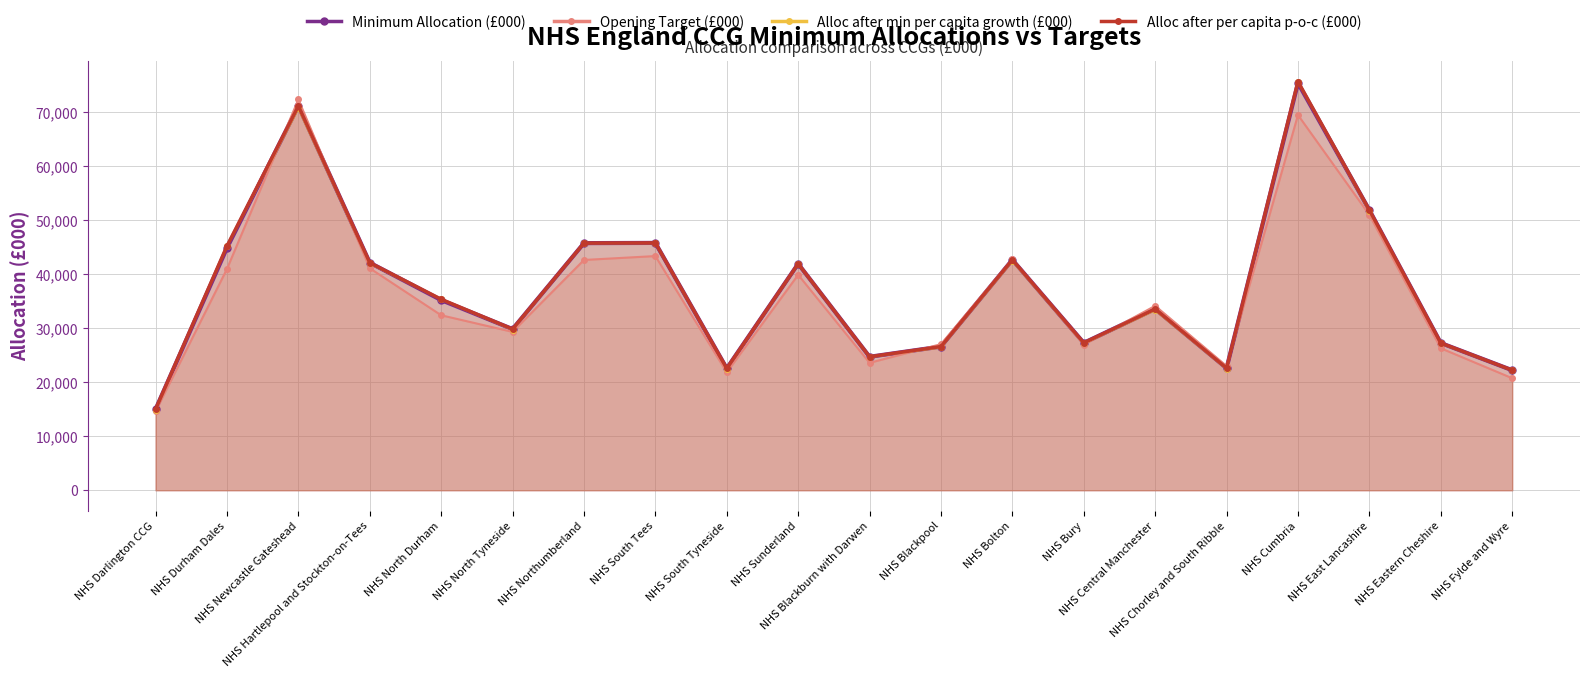

In Alloc after min per capita growth (£000), how many points are higher than both neighbors (excluding endpoints)?

6